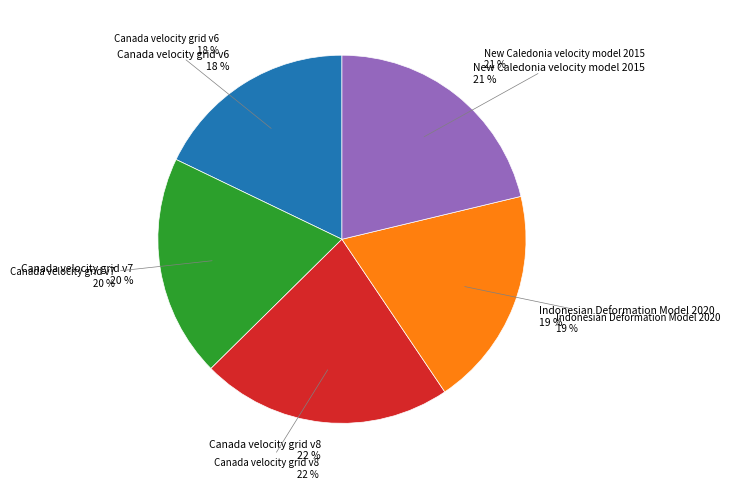

Is it true that New Caledonia velocity model 2015 is 21% of the pie?

True